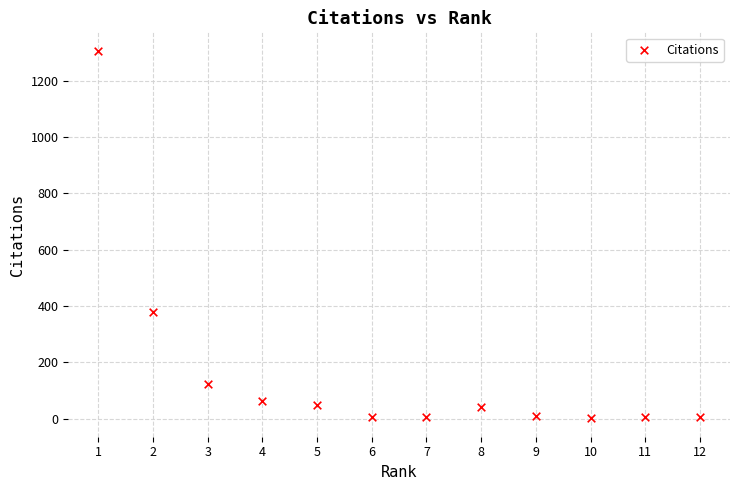

What is the average X value?

6